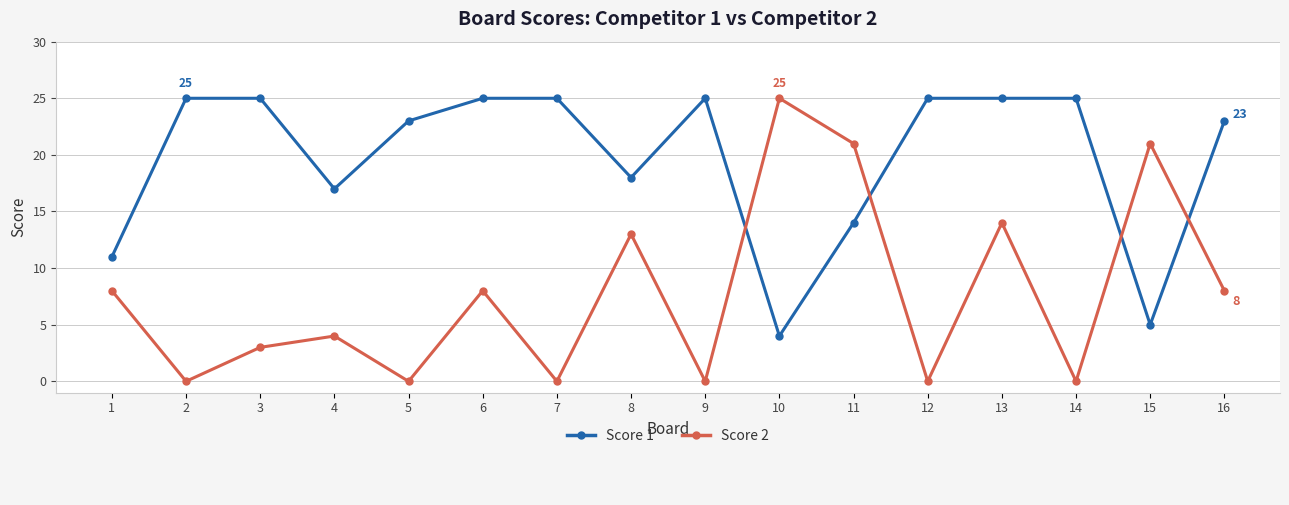

At which category is the sum across all series the highest?

13